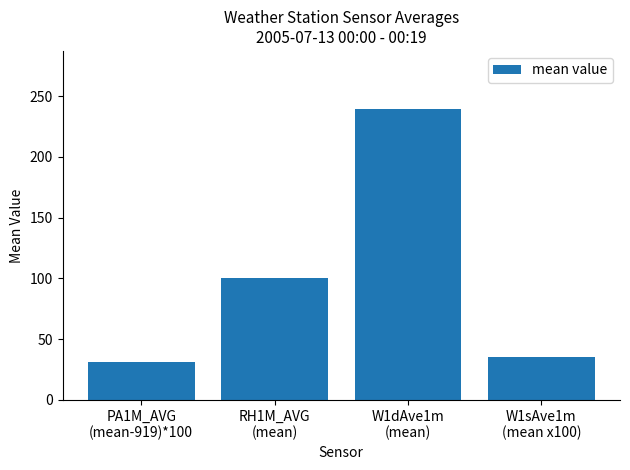

What is the smallest value displayed?

31.2